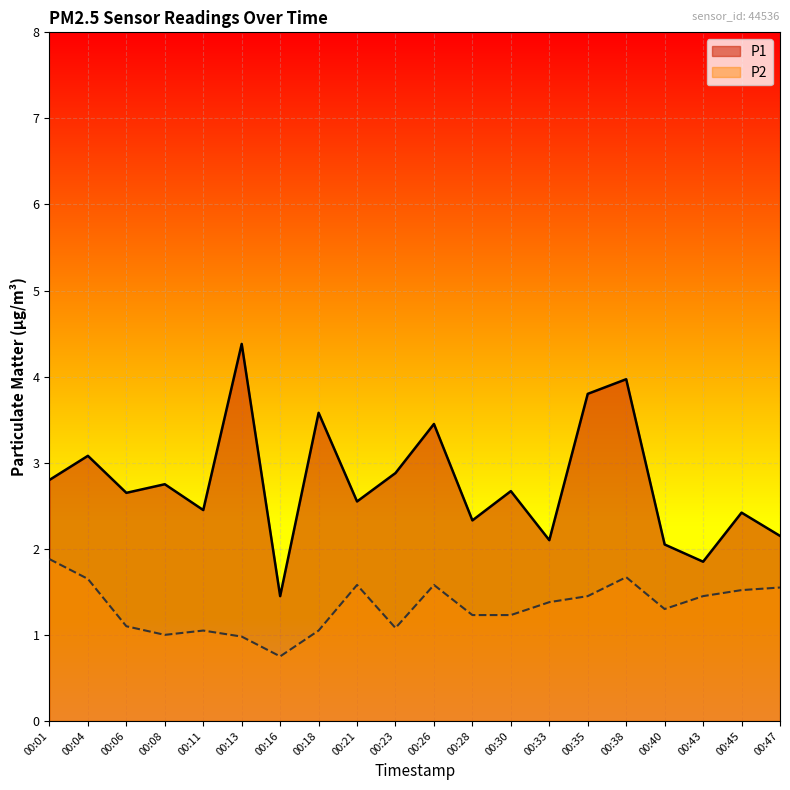

Where does the P1 series first go above 2?

00:01